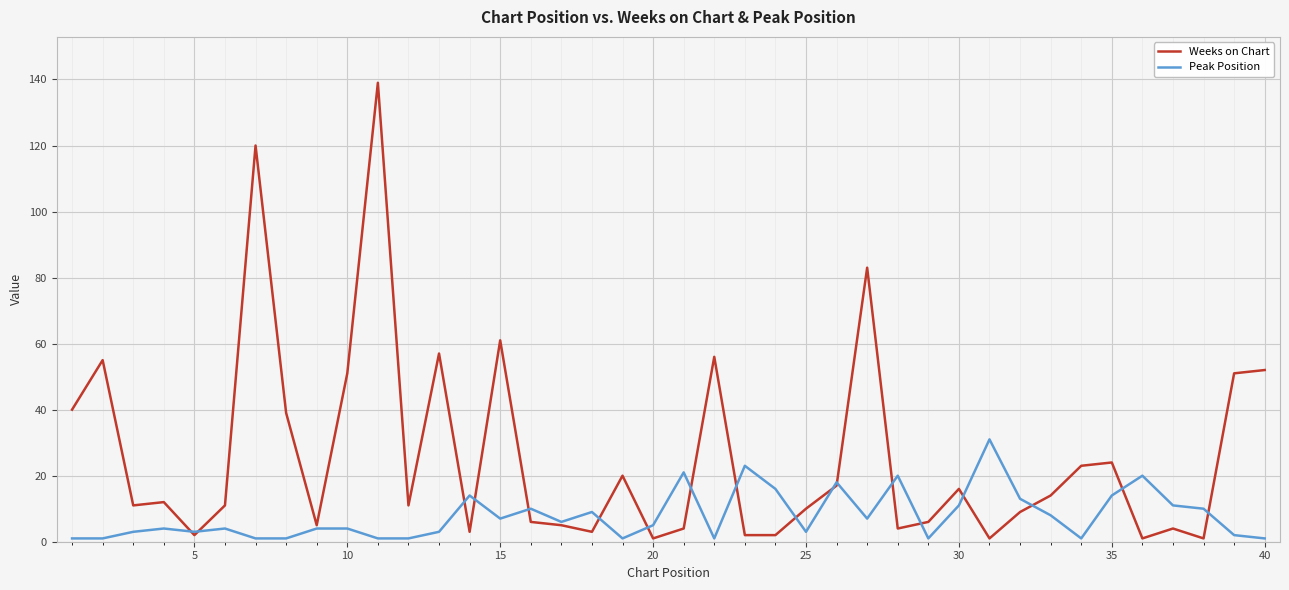

How many series are shown in this chart?

2